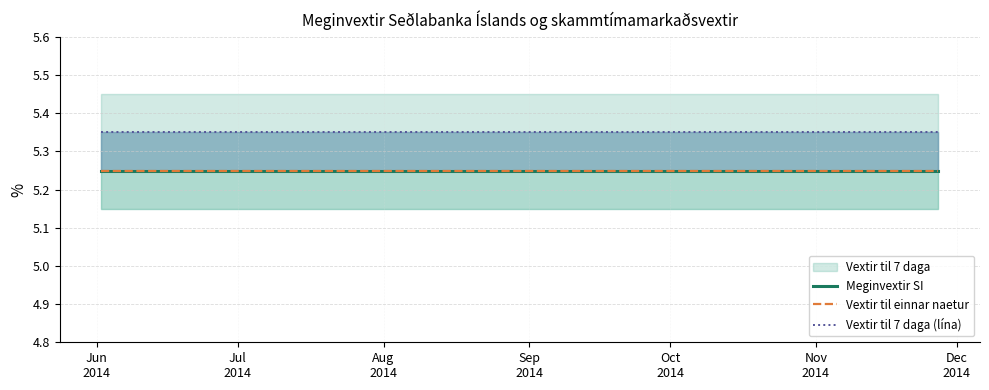

What is the sum of all Vextir til 7 daga (lína) values?

107.0